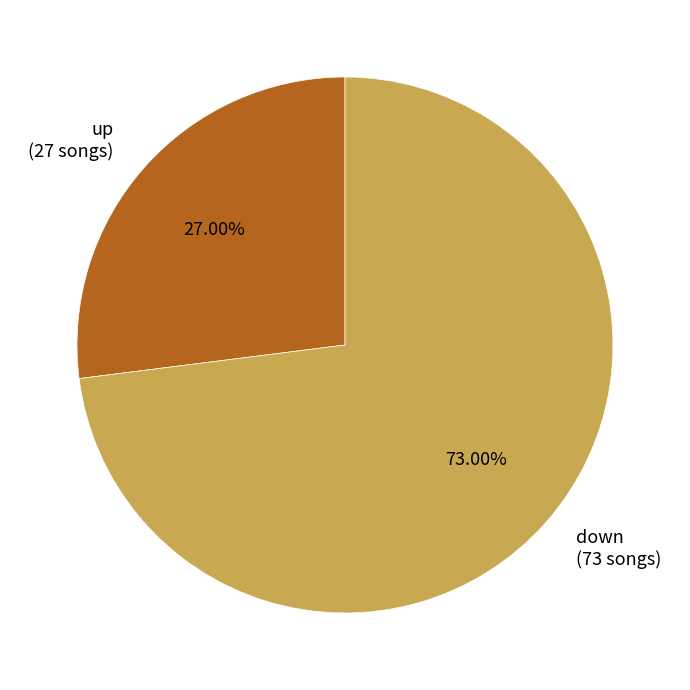

What is the majority slice?

down